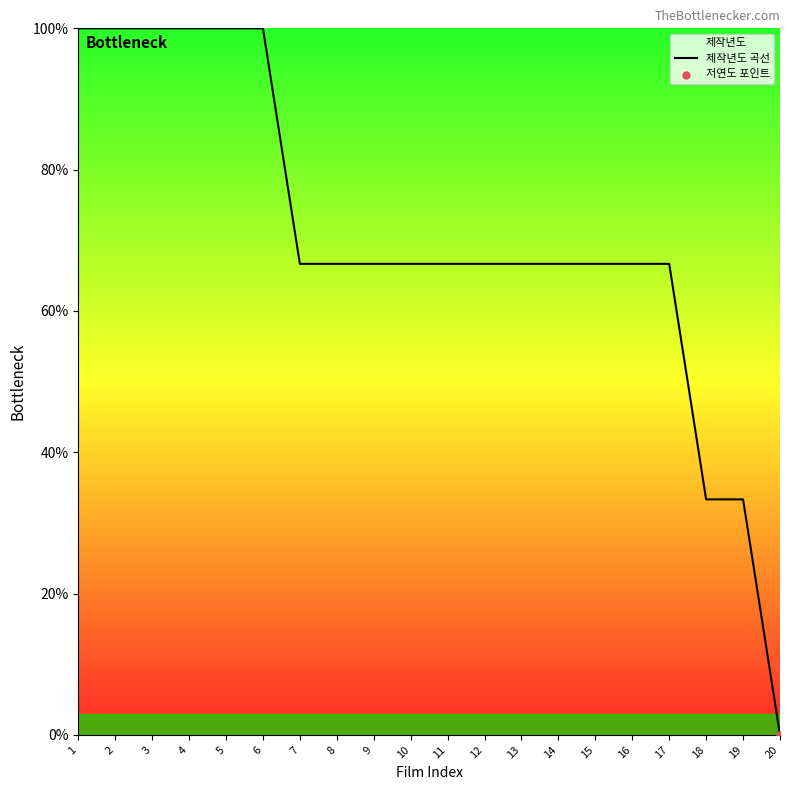

Which has a higher value, 1 or 19?

1